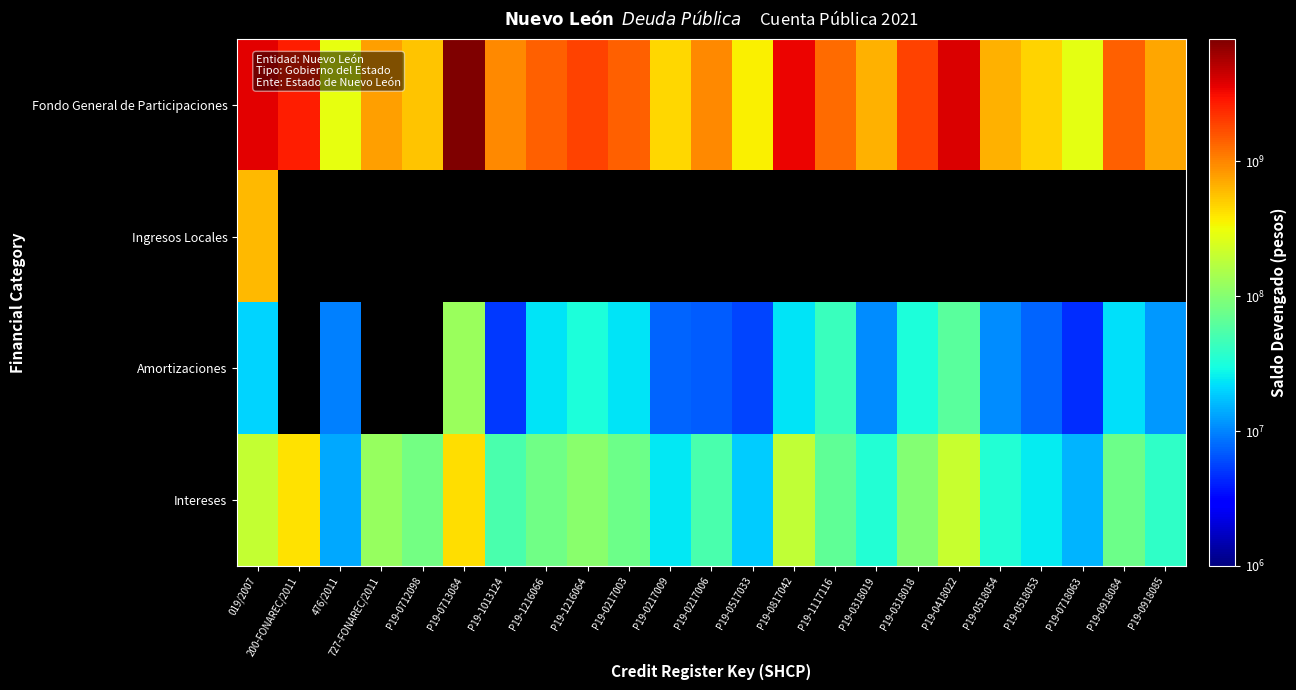

Which series has the widest spread of values?

Fondo General de Participaciones